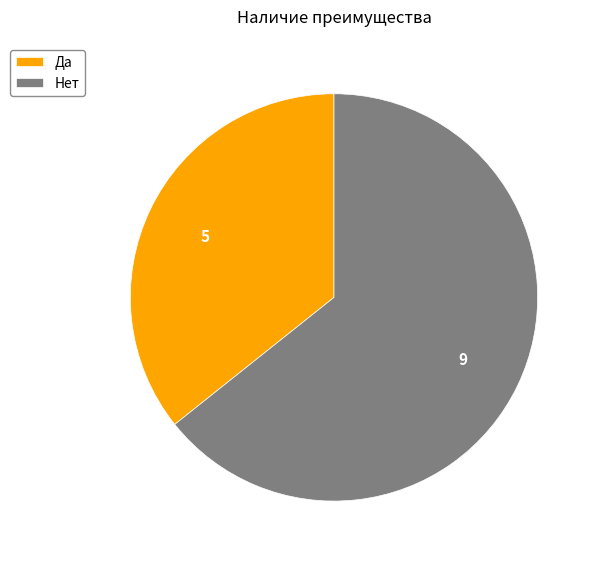

How many slices are in this pie chart?

2